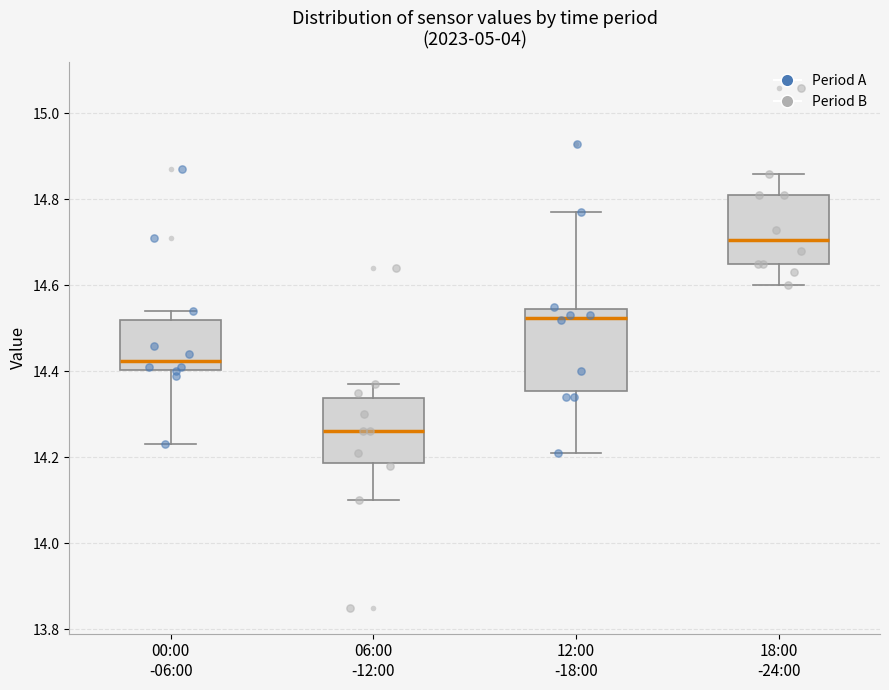

Comparing the boxes themselves (not the whiskers), which one is the tallest?

12:00 -18:00